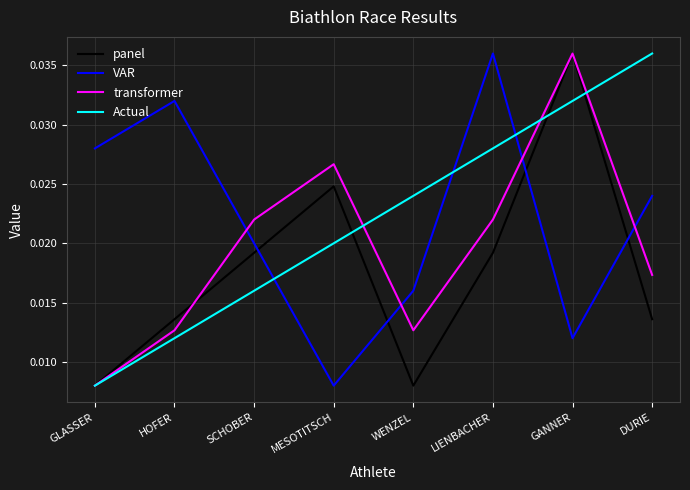

How many intersections are there between VAR and transformer?

4